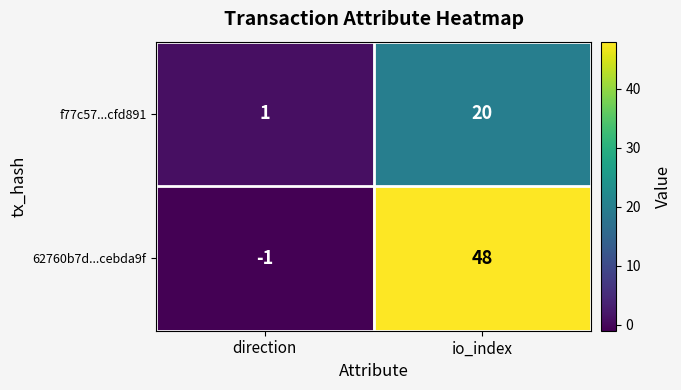

Which category has the highest value across all series?

io_index